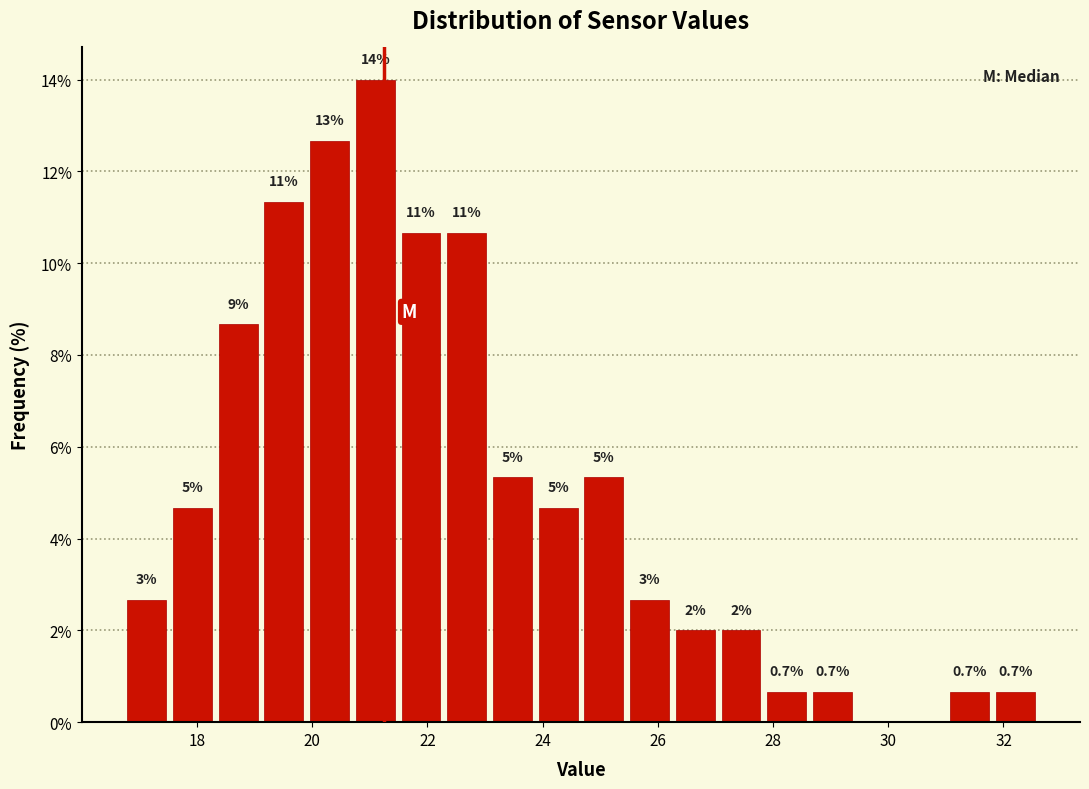

Around what value on the x-axis is the tallest bar? Give the approximate position of its centre, as read against the axis.

21.0